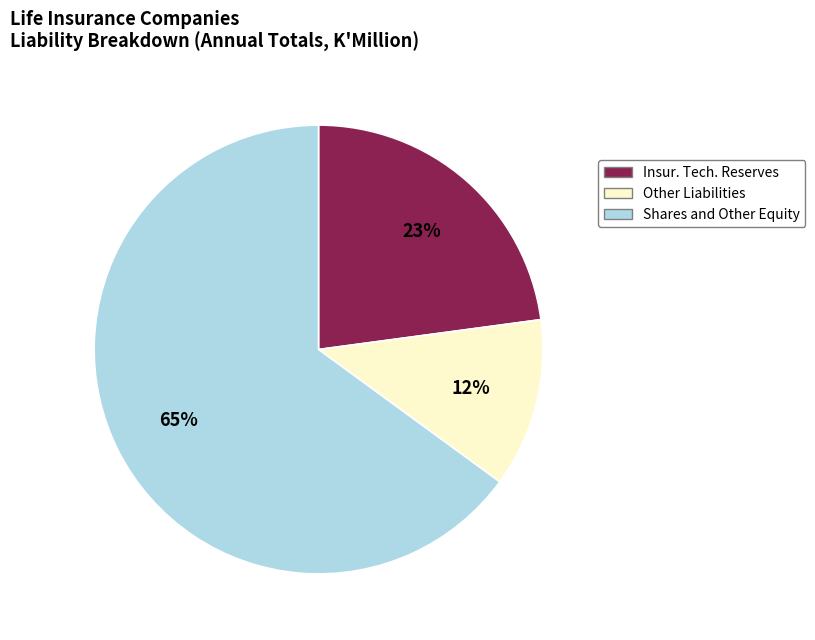

Rank the categories by value from lowest to highest.

Other Liabilities, Insur. Tech. Reserves, Shares and Other Equity